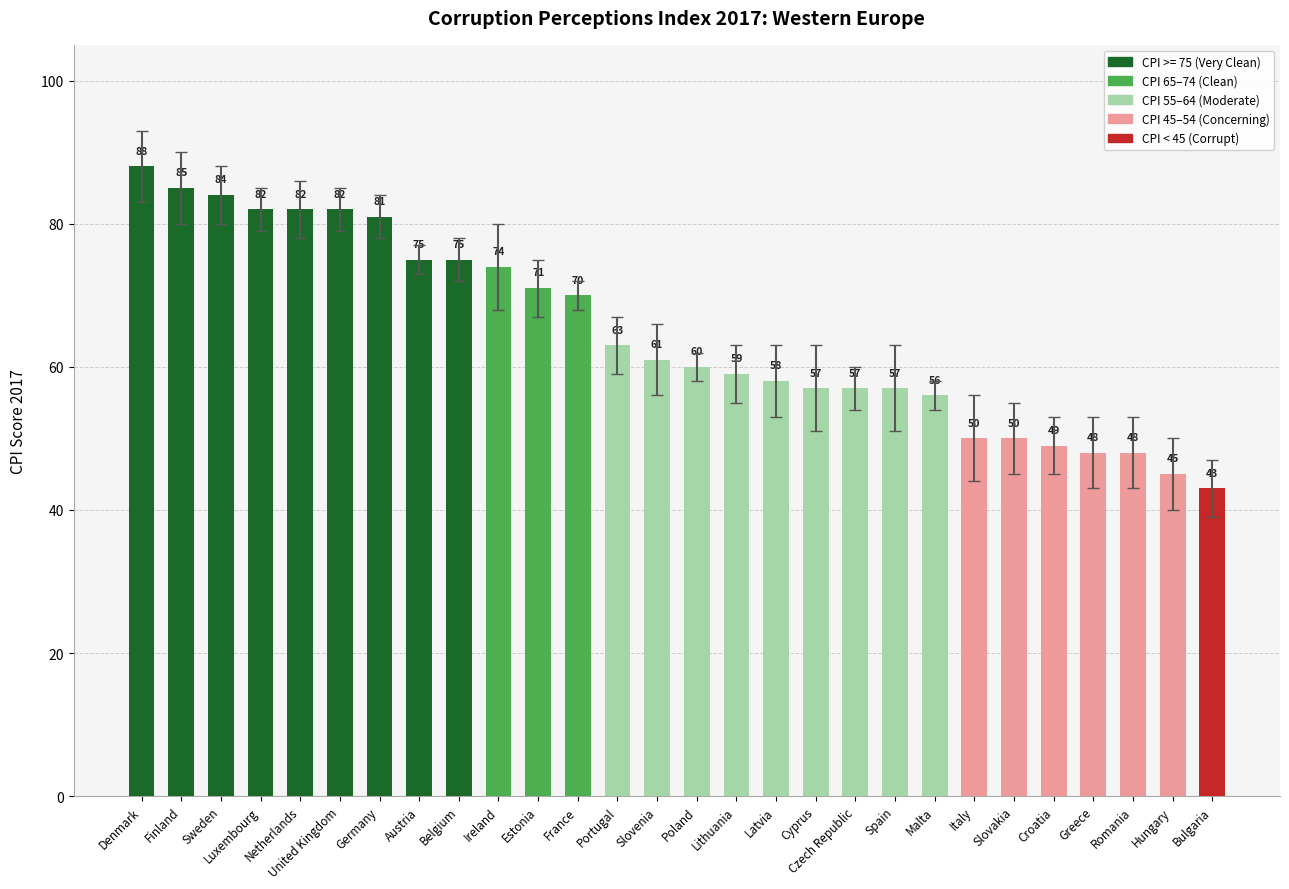

Where does the data first go above 61?

Denmark